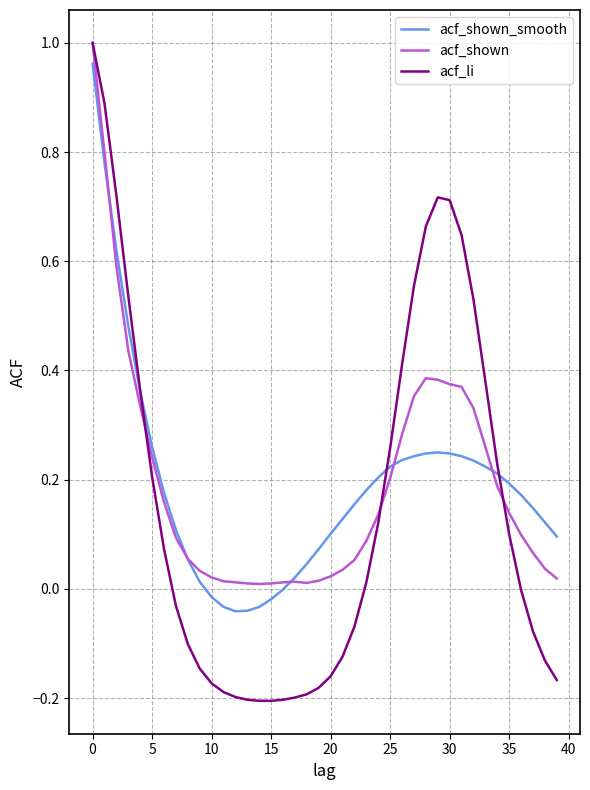

Which series has the largest range (max minus min)?

acf_li